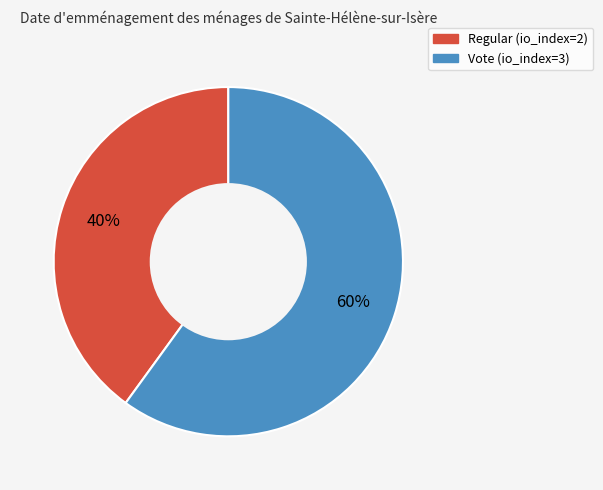

Is there any slice that represents more than half of the pie?

Yes